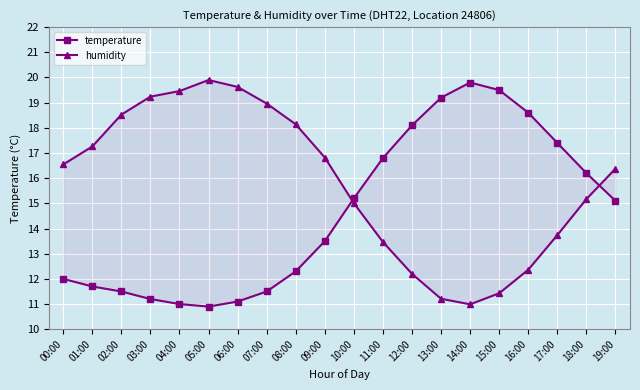

What is the minimum value shown in the chart?

10.9